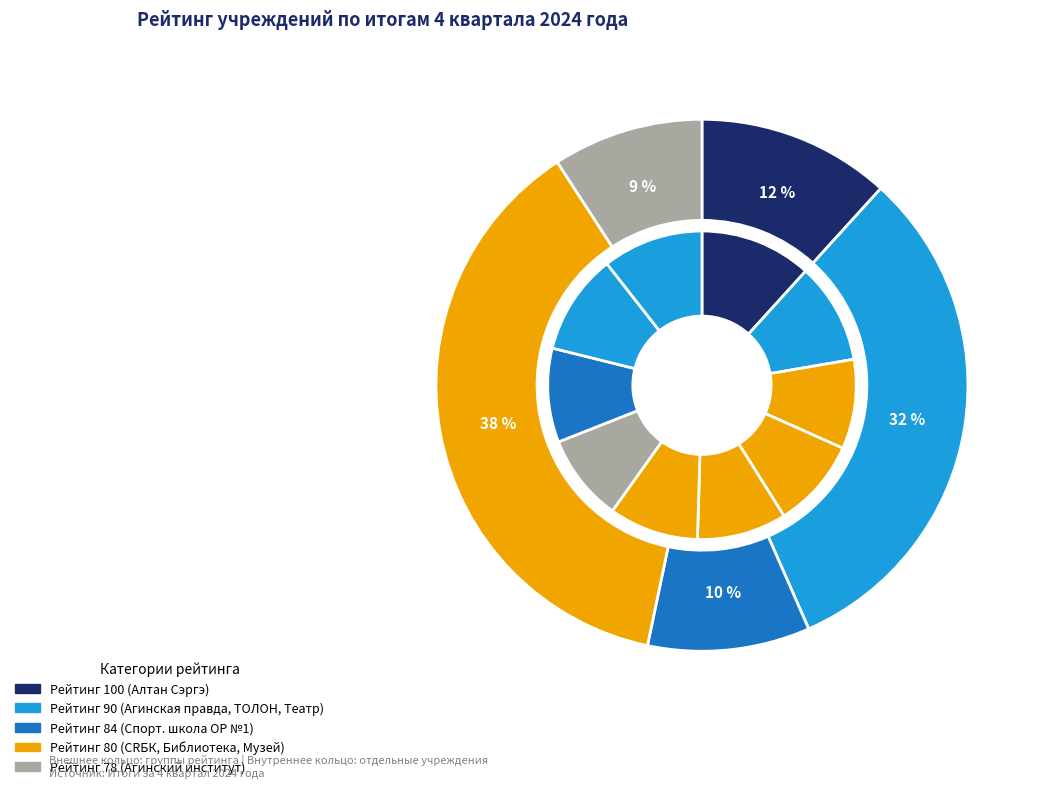

To the nearest percent, what is the combined percentage of ГУ Редакция газеты "Агинская правда" and ГБУ ДО Спортивная школа (2)?

21%